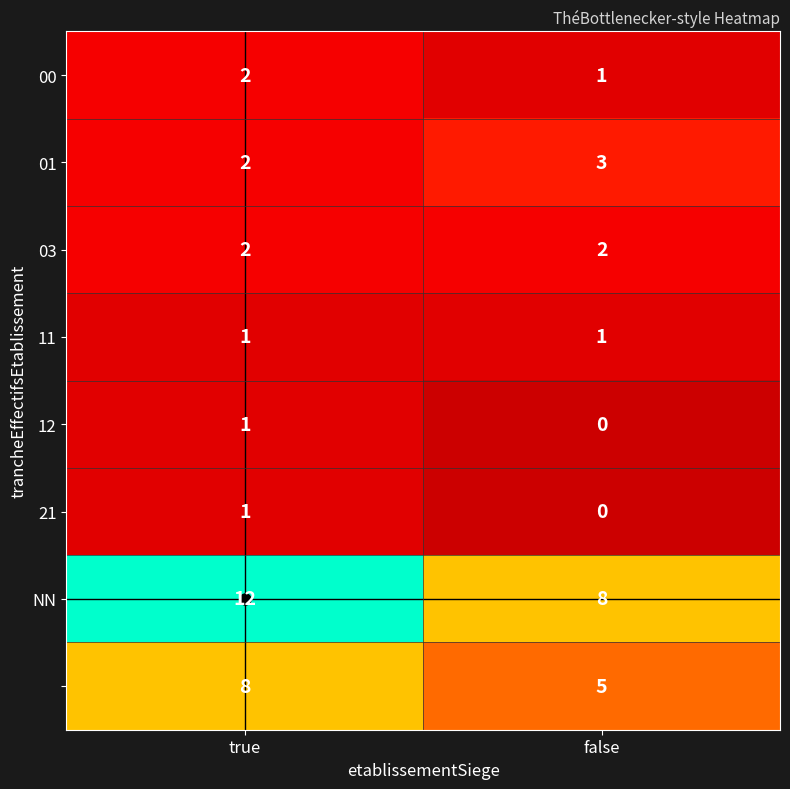

At which category does the chart reach its minimum across all series?

false